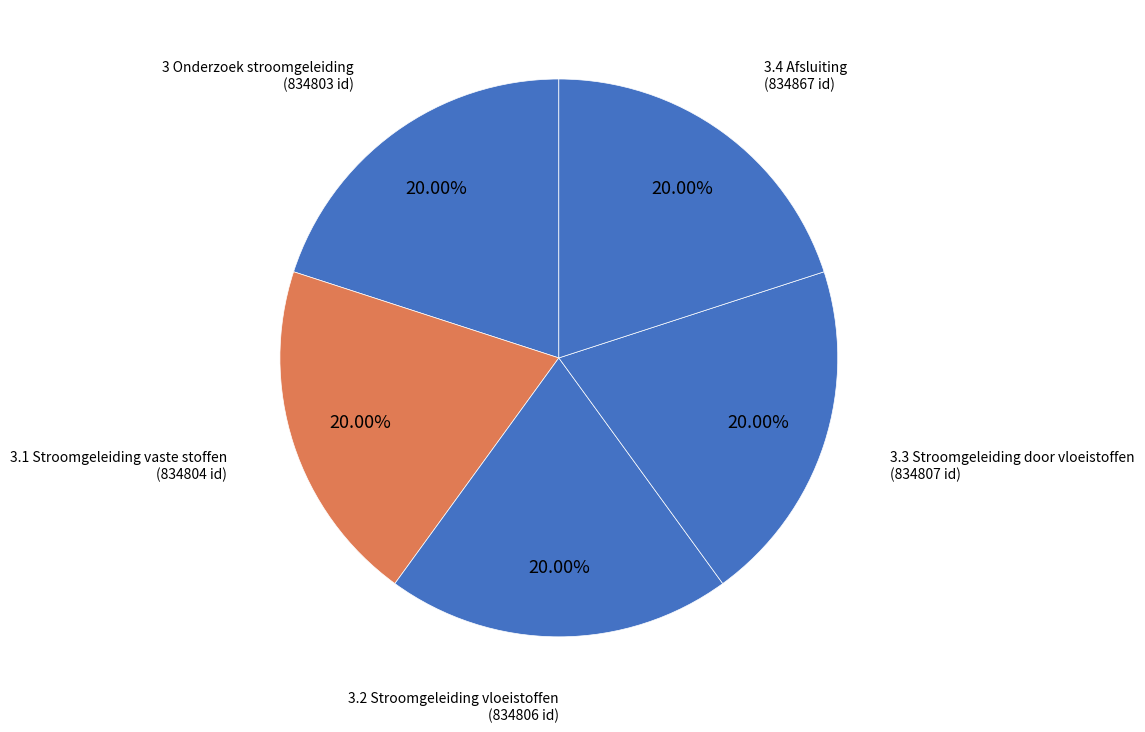

Approximately how many times larger is the value at 3.3 Stroomgeleiding door vloeistoffen compared to 3 Onderzoek stroomgeleiding?

1.0